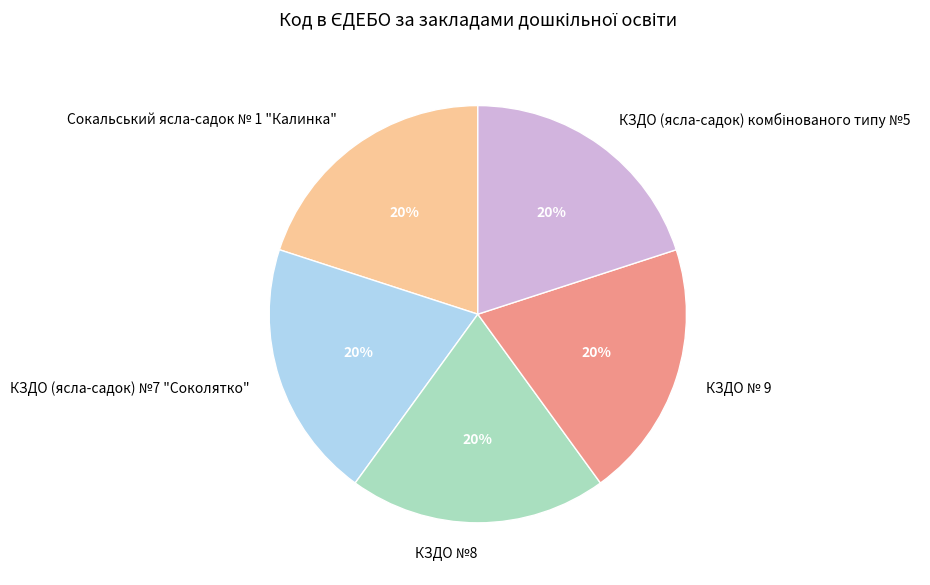

Does any single category account for the majority?

No